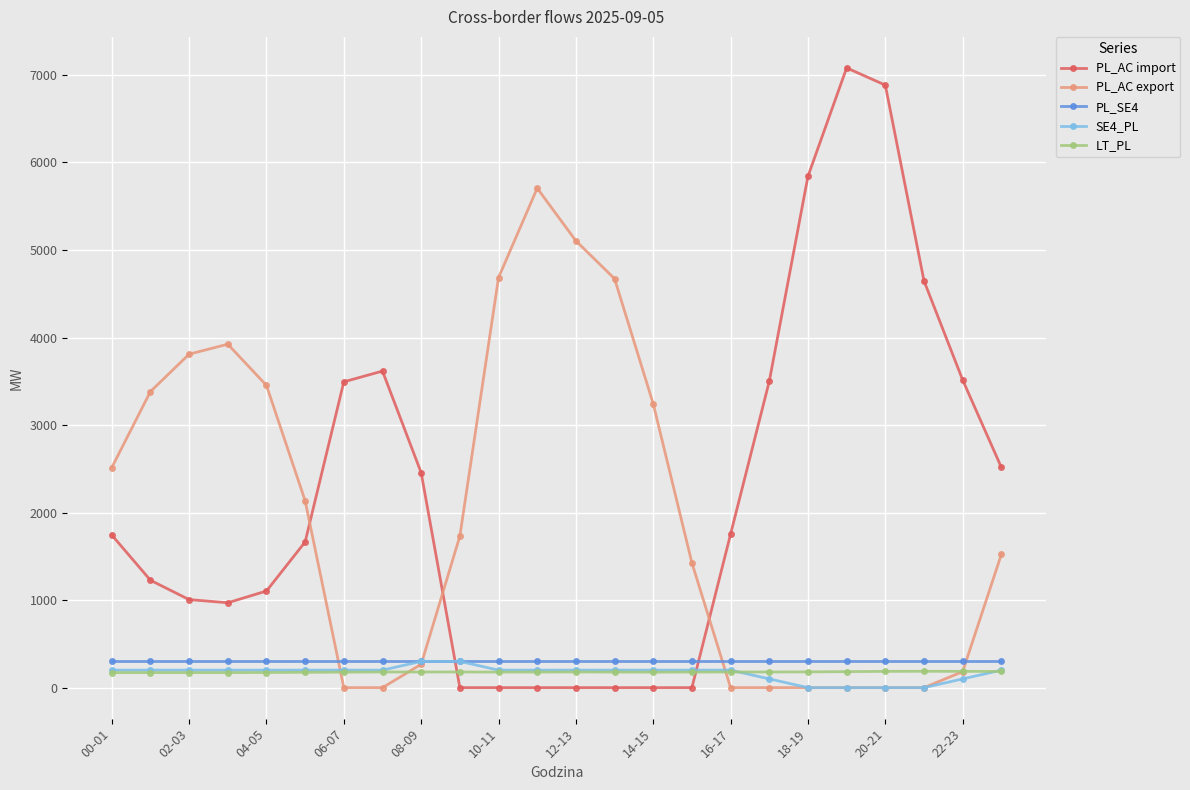

Which series ends up on top after the final intersection of PL_AC import and PL_SE4?

PL_AC import